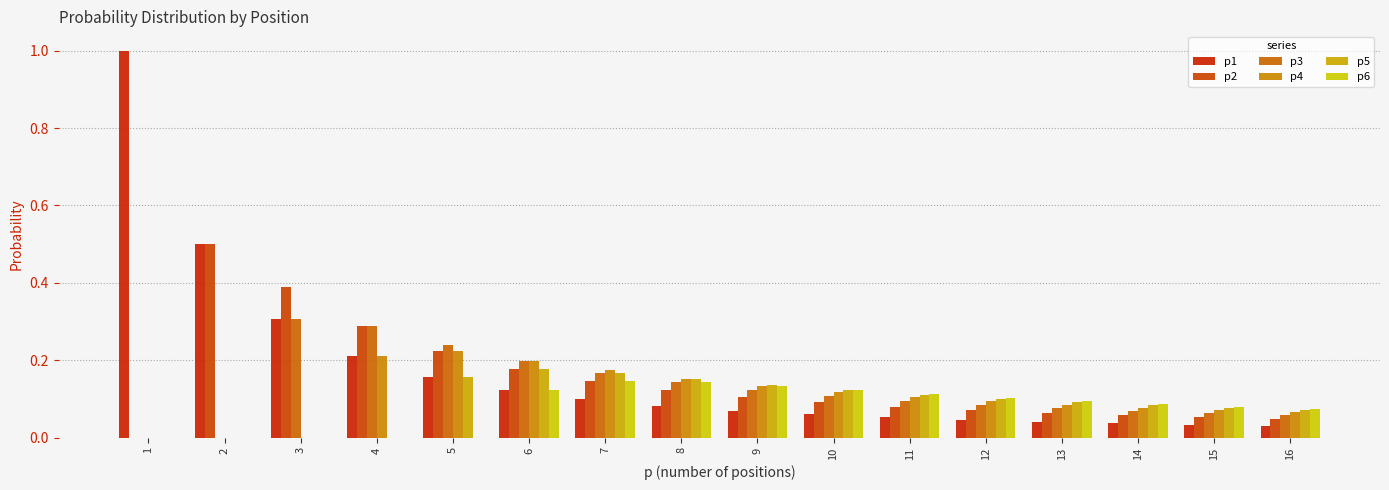

Which category has the lowest value in the p1 series?

16